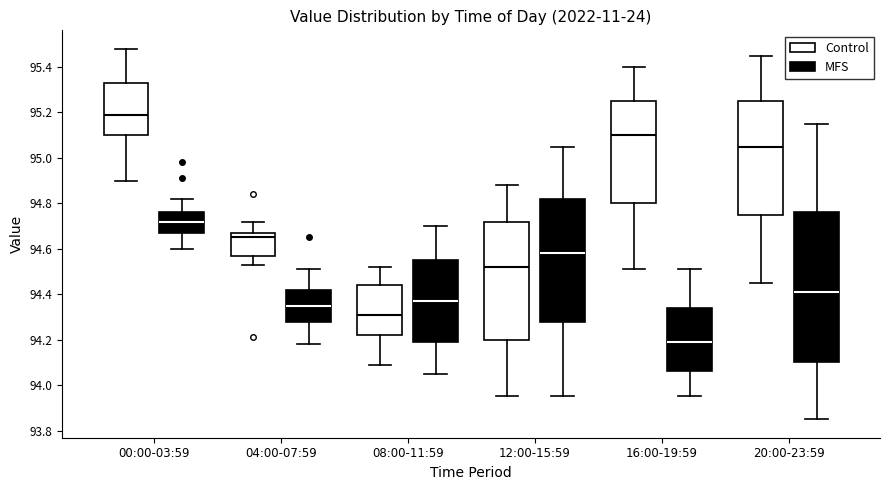

Which box's median line is the highest?

00:00-03:59 (Control)